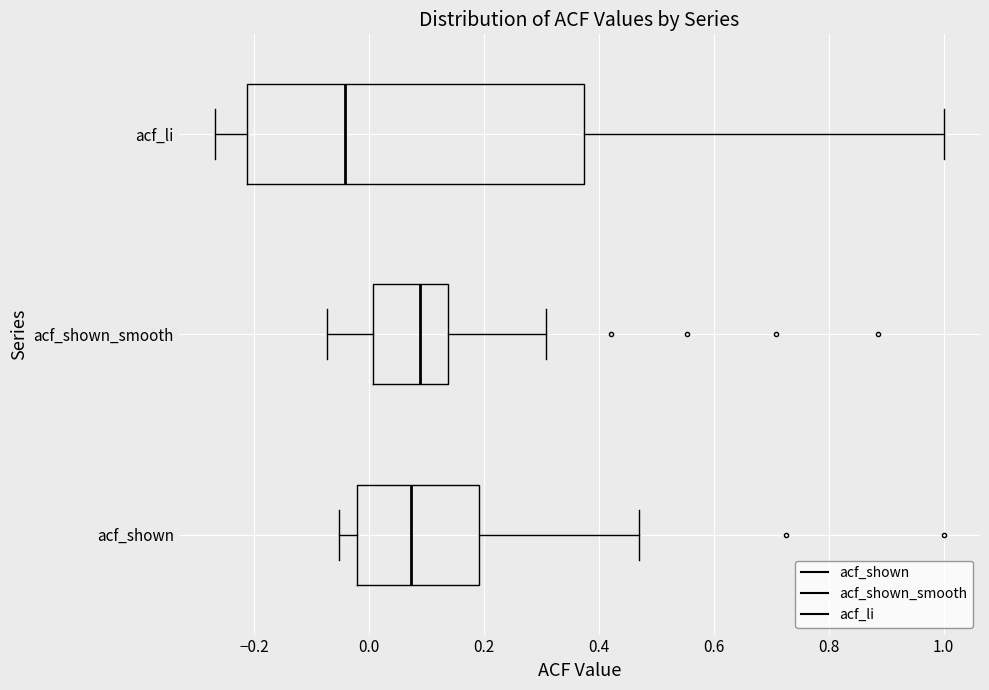

Where is the right edge of the box for acf_shown on the x-axis? The values are not printed on the chart, so give them approximately, as read against the axis.

0.20